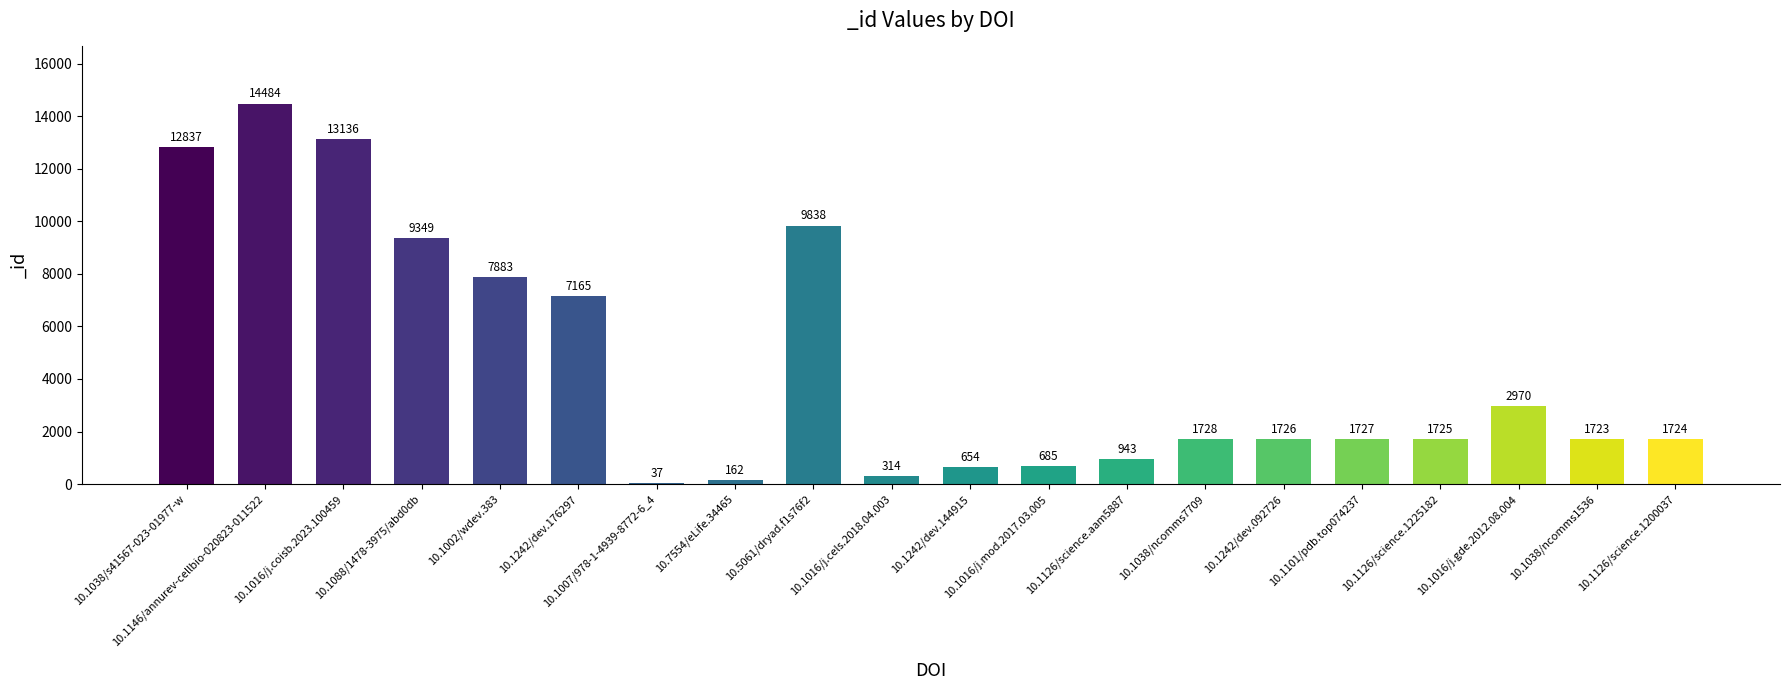

Are the bars horizontal?

No